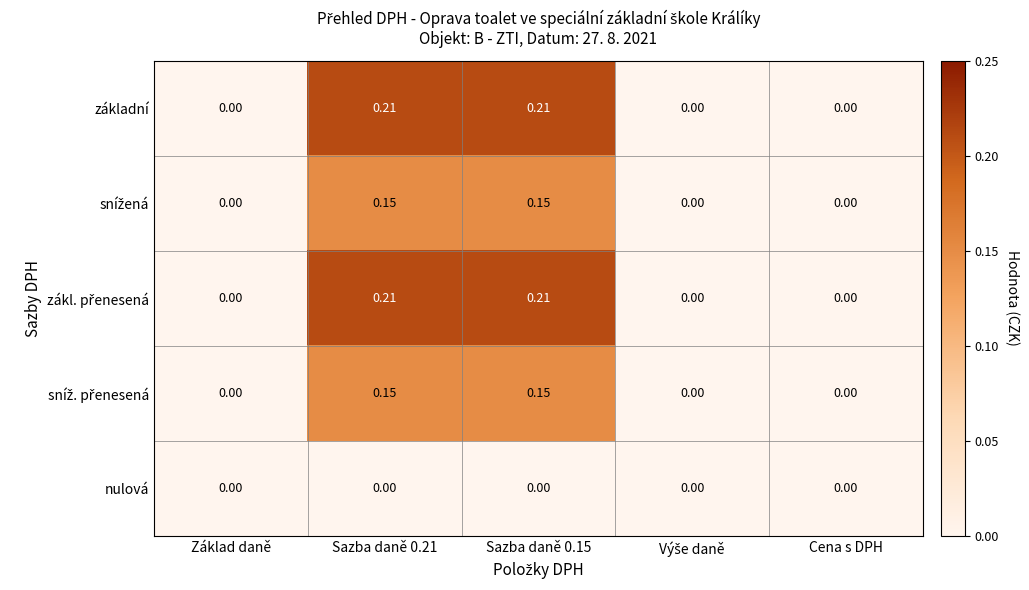

Which series has the widest spread of values?

základní